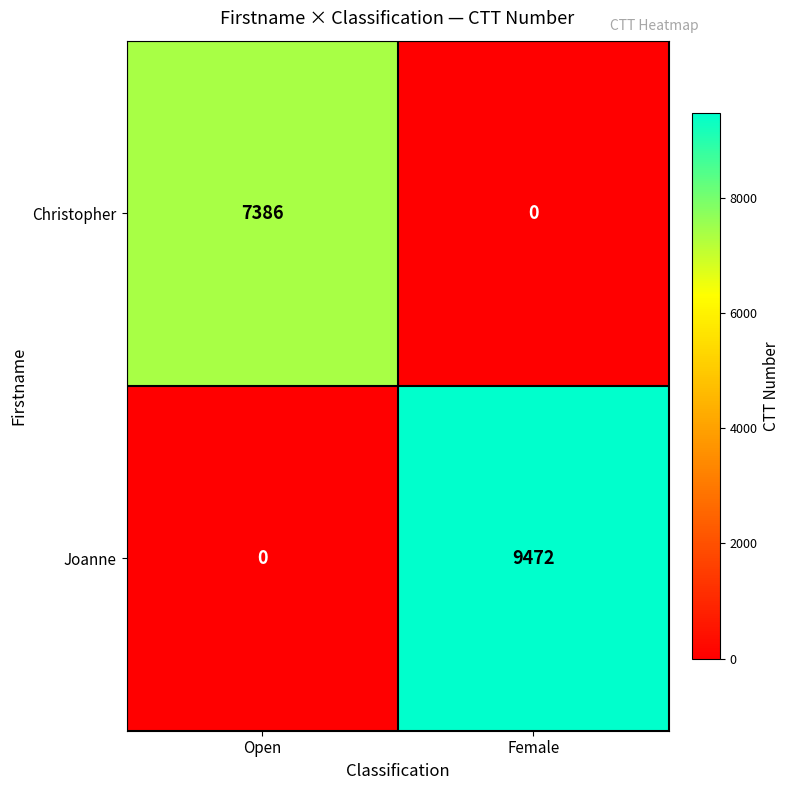

At which label is Joanne closest to 4736?

Open